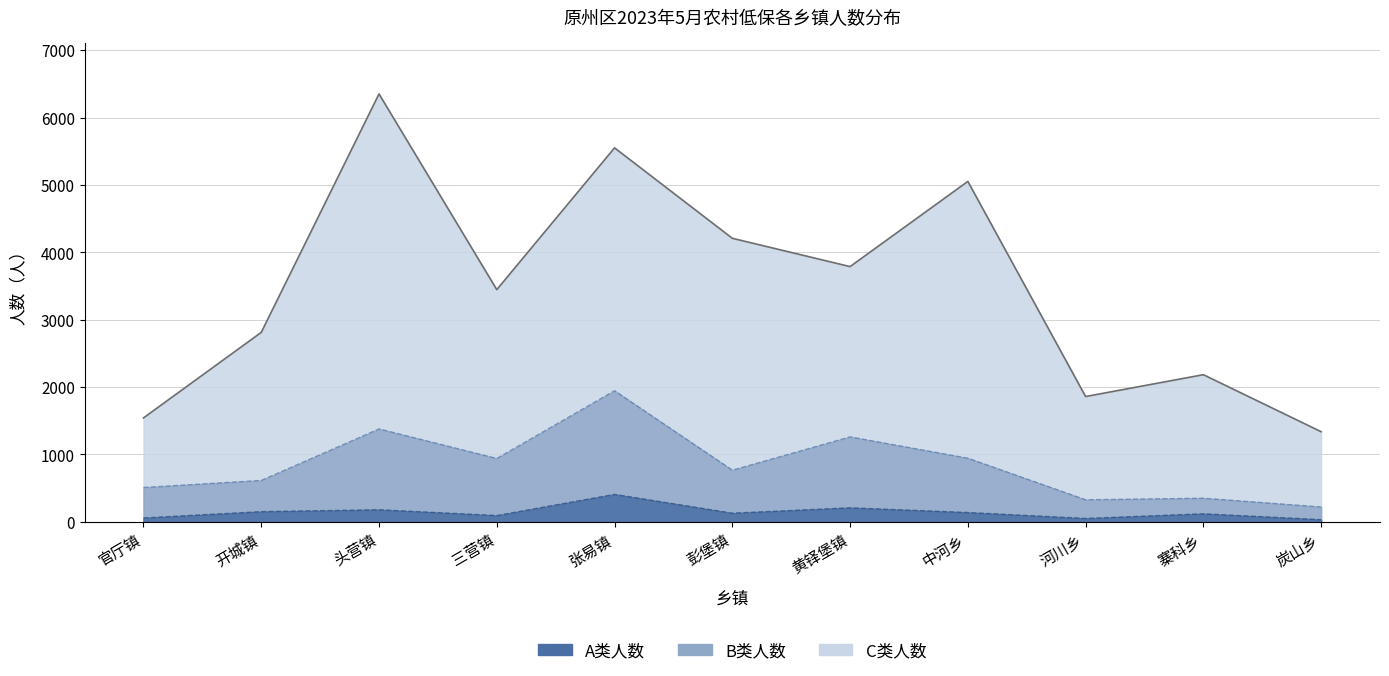

How many values in the B类人数 series are below 767?

5